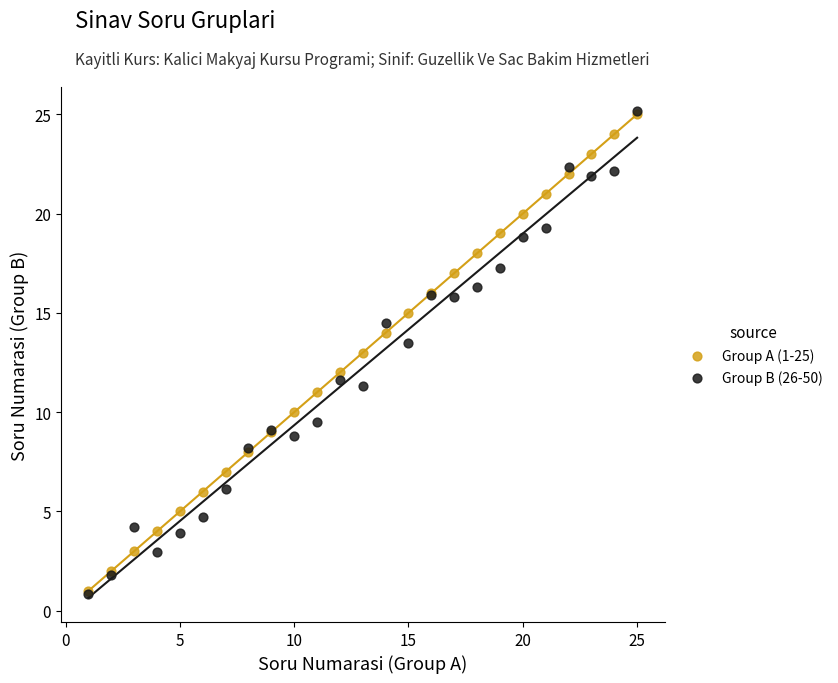

Which series has the largest Y range (max minus min)?

Group B (26-50)